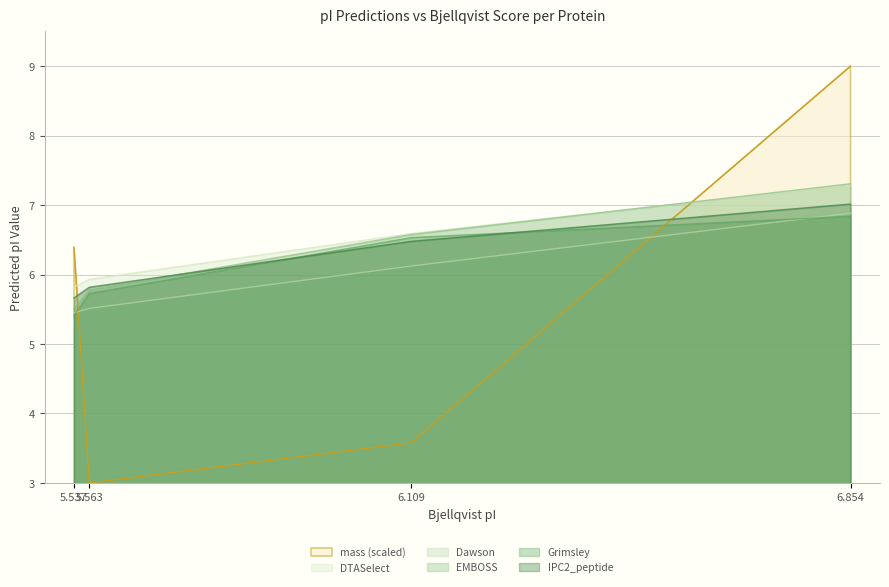

Between 5.537 and 6.109, which series saw the biggest shift?

mass (scaled)